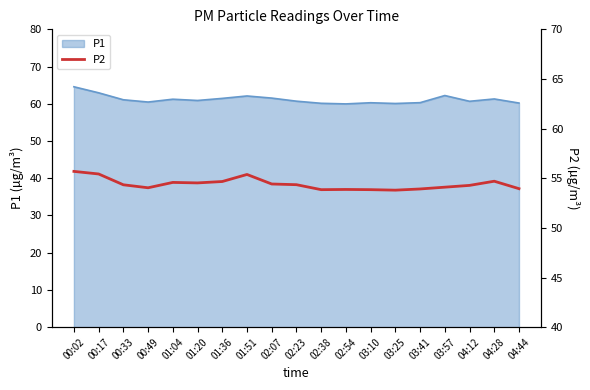

Reading left to right, what are all the values shown in this chart?

00:02=55.7	00:17=55.4	00:33=54.3	00:49=54.0	01:04=54.6	01:20=54.5	01:36=54.7	01:51=55.4	02:07=54.4	02:23=54.4	02:38=53.9	02:54=53.9	03:10=53.9	03:25=53.8	03:41=53.9	03:57=54.1	04:12=54.3	04:28=54.7	04:44=54.0